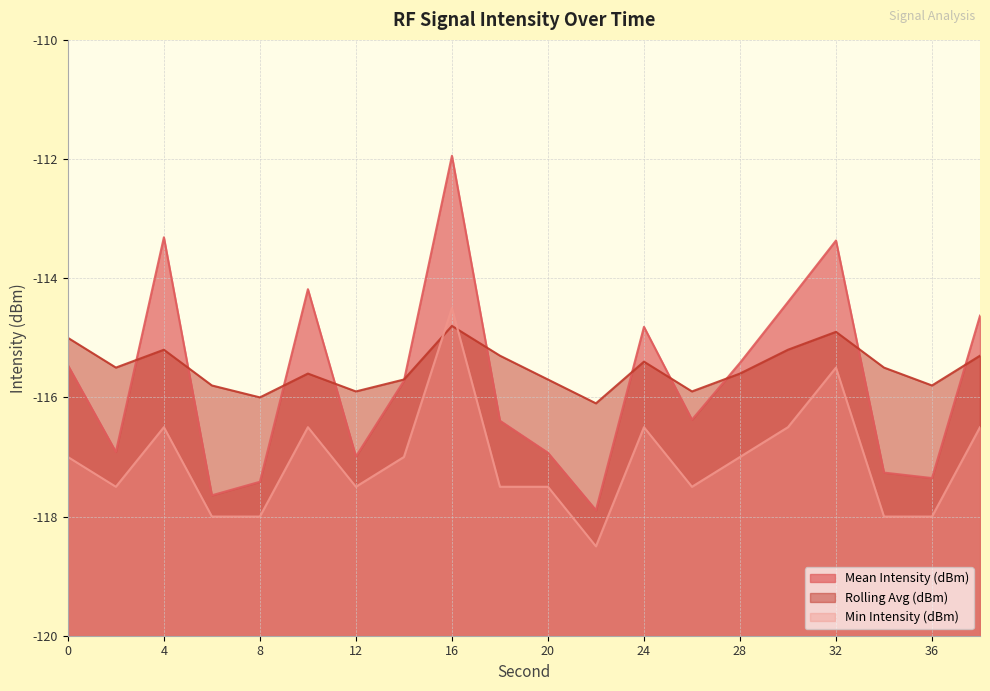

True or false: Rolling Avg (dBm) has more than 0 points higher than both neighbors.

True